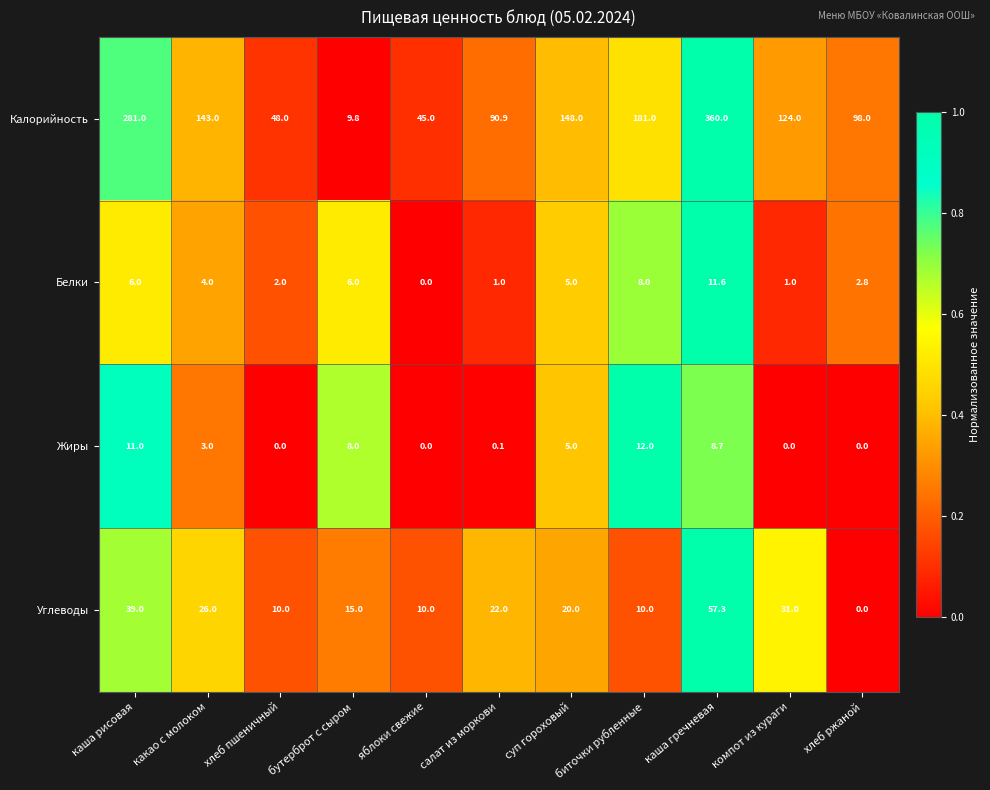

The Белки series shows -5.6 at яблоки свежие. True or false?

False